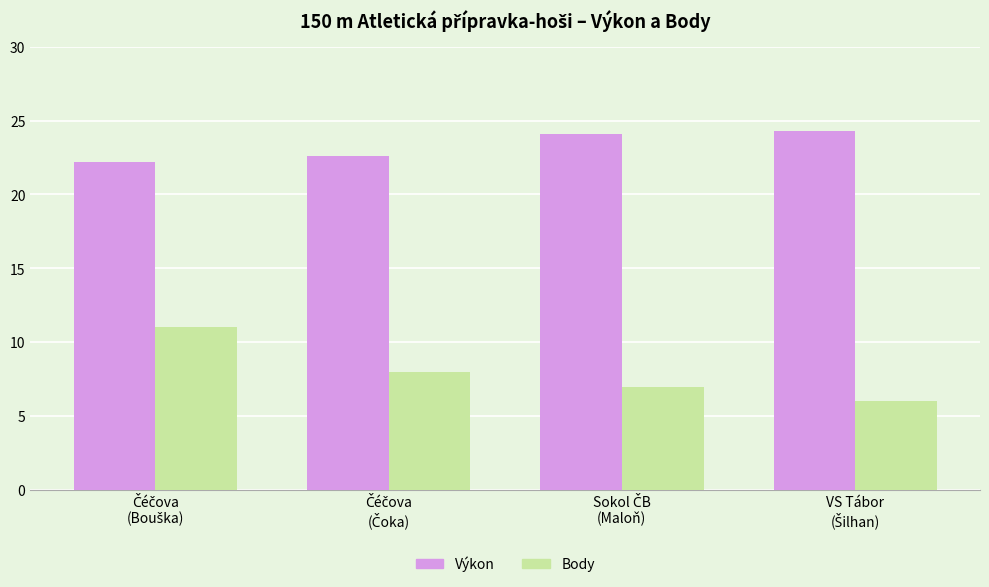

How many categories are shown in the chart?

4